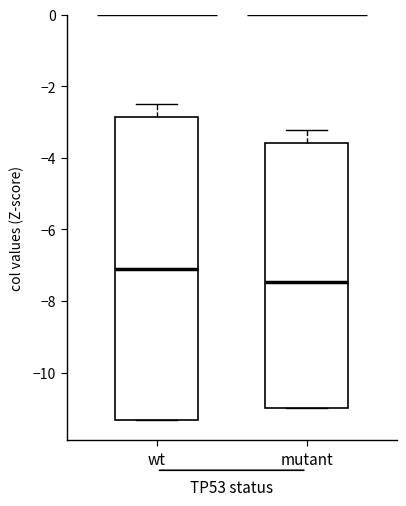

Which box has the lowest median line?

mutant